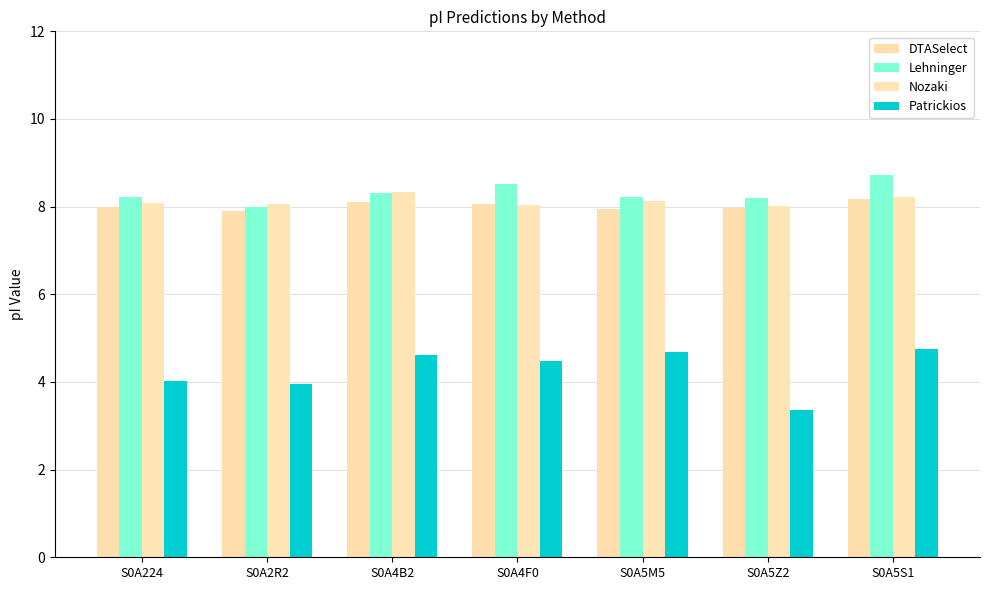

What is the minimum value for Nozaki?

8.0